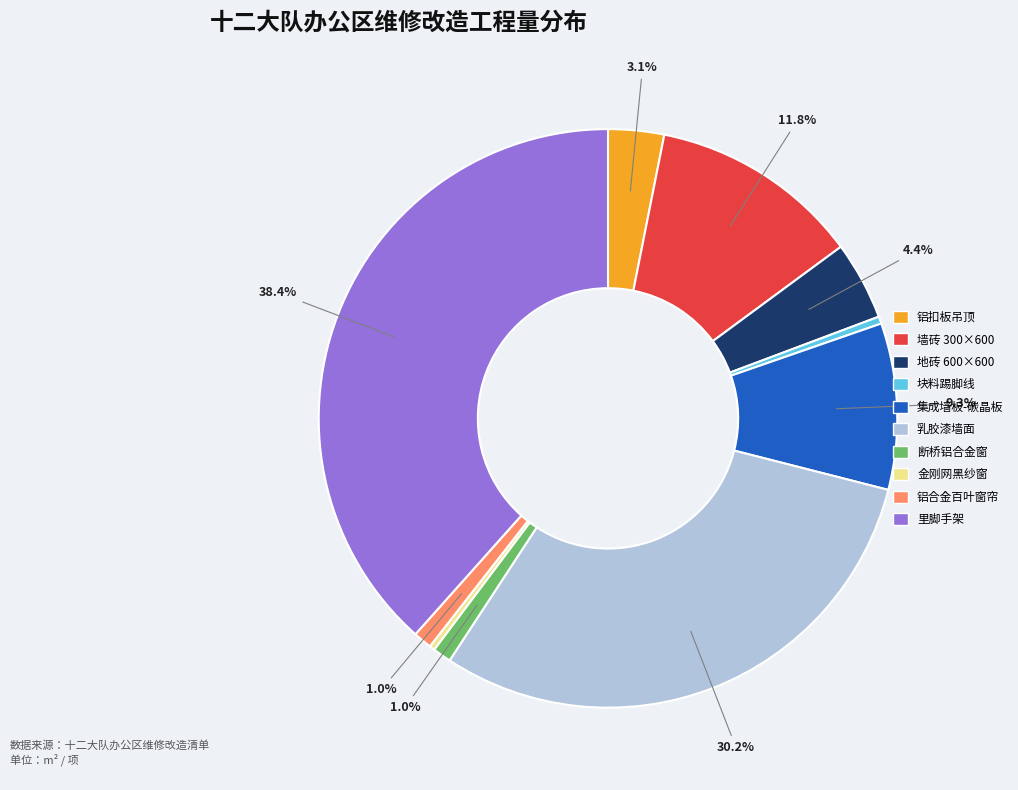

What is the ratio of the value at 集成墙板-碳晶板 to the value at 地砖 600×600?

2.1